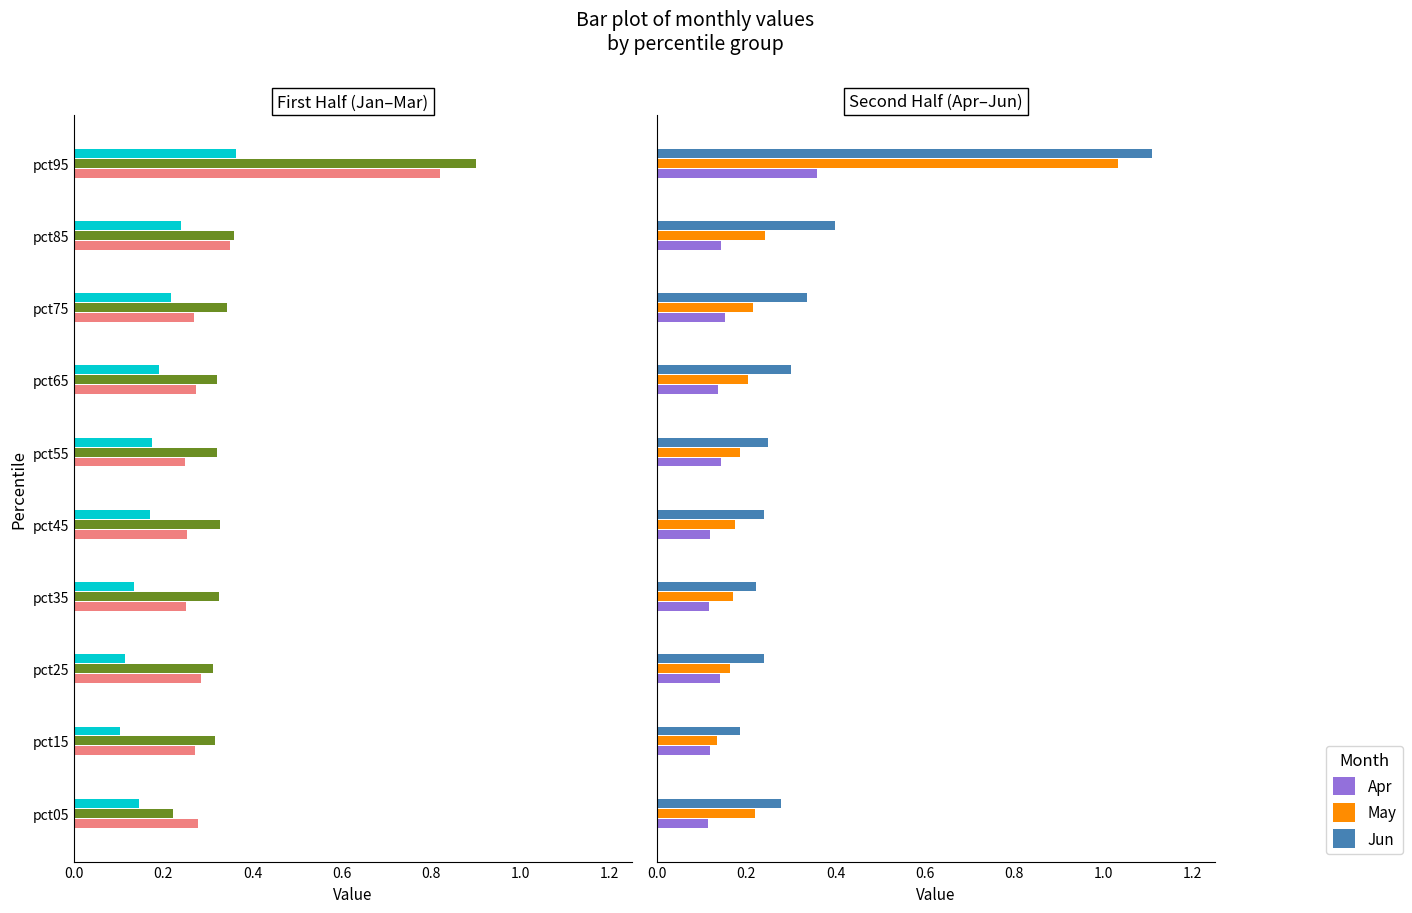

What is the maximum value for Jun?

1.1